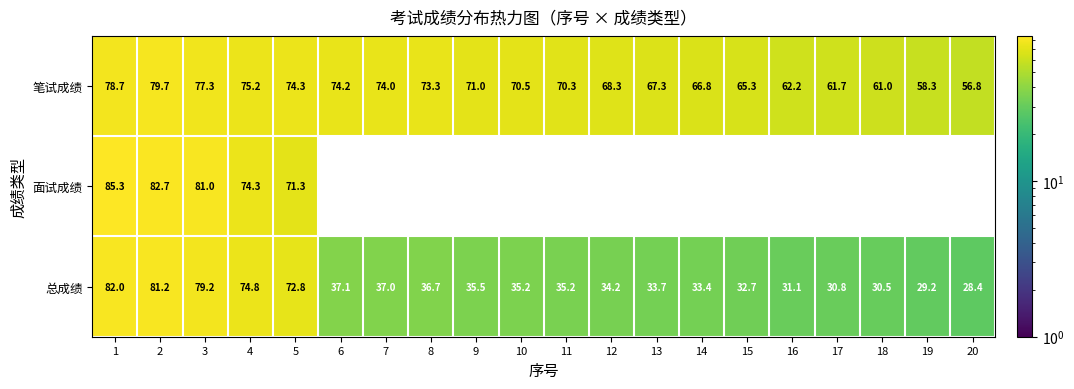

Rank the series at 3 from lowest to highest value.

笔试成绩, 总成绩, 面试成绩